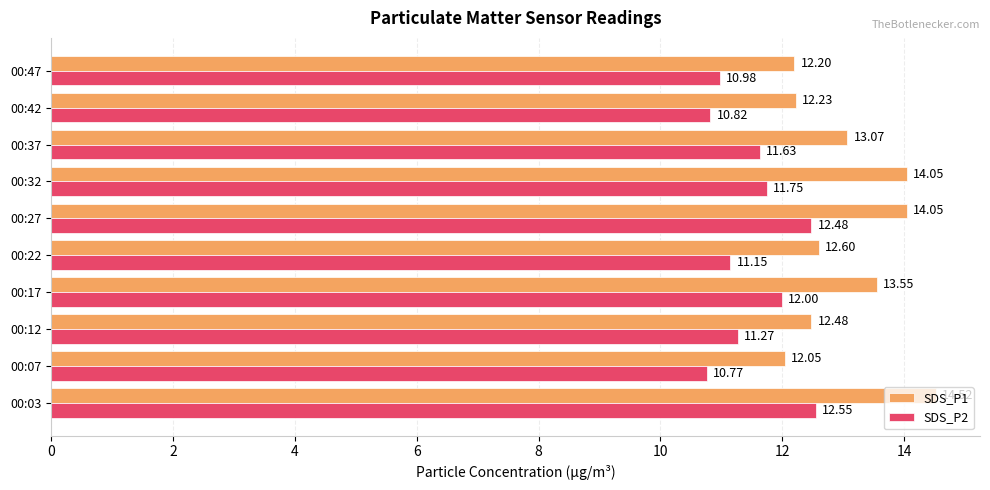

Which series has the largest total across all categories?

SDS_P1